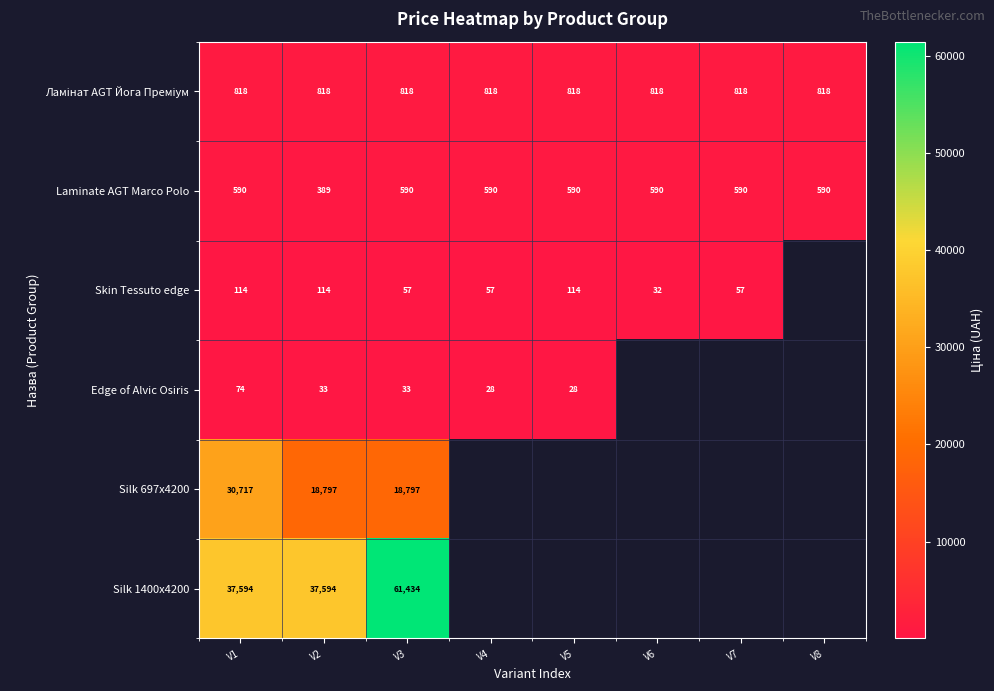

Between V1 and V2, which series saw the biggest shift?

Silk 697x4200